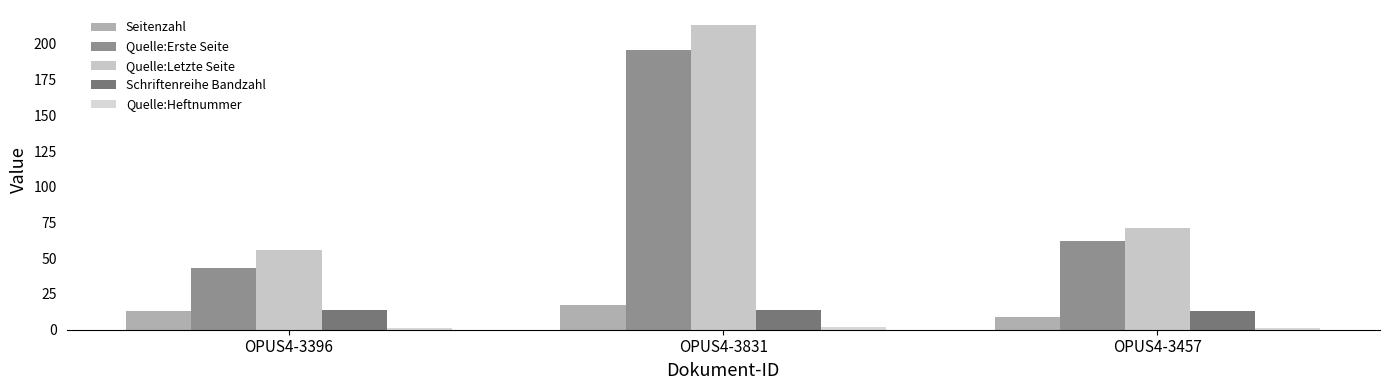

Reading left to right, transcribe all the data shown in this chart.

Seitenzahl: OPUS4-3396=13	OPUS4-3831=17	OPUS4-3457=9
Quelle:Erste Seite: OPUS4-3396=43	OPUS4-3831=196	OPUS4-3457=62
Quelle:Letzte Seite: OPUS4-3396=56	OPUS4-3831=213	OPUS4-3457=71
Schriftenreihe Bandzahl: OPUS4-3396=14	OPUS4-3831=14	OPUS4-3457=13
Quelle:Heftnummer: OPUS4-3396=1	OPUS4-3831=2	OPUS4-3457=1